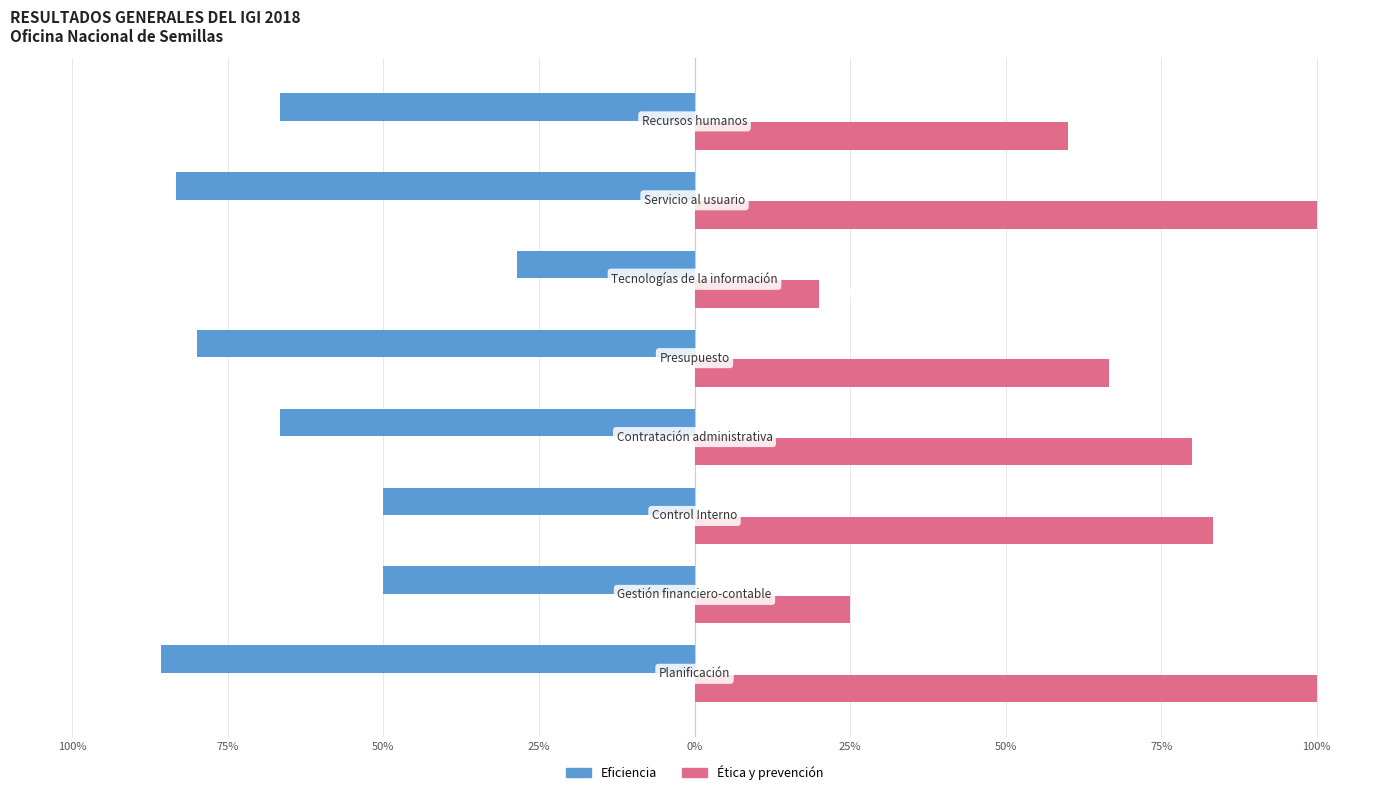

What are all the series names shown in the legend?

Eficiencia, Ética y prevención